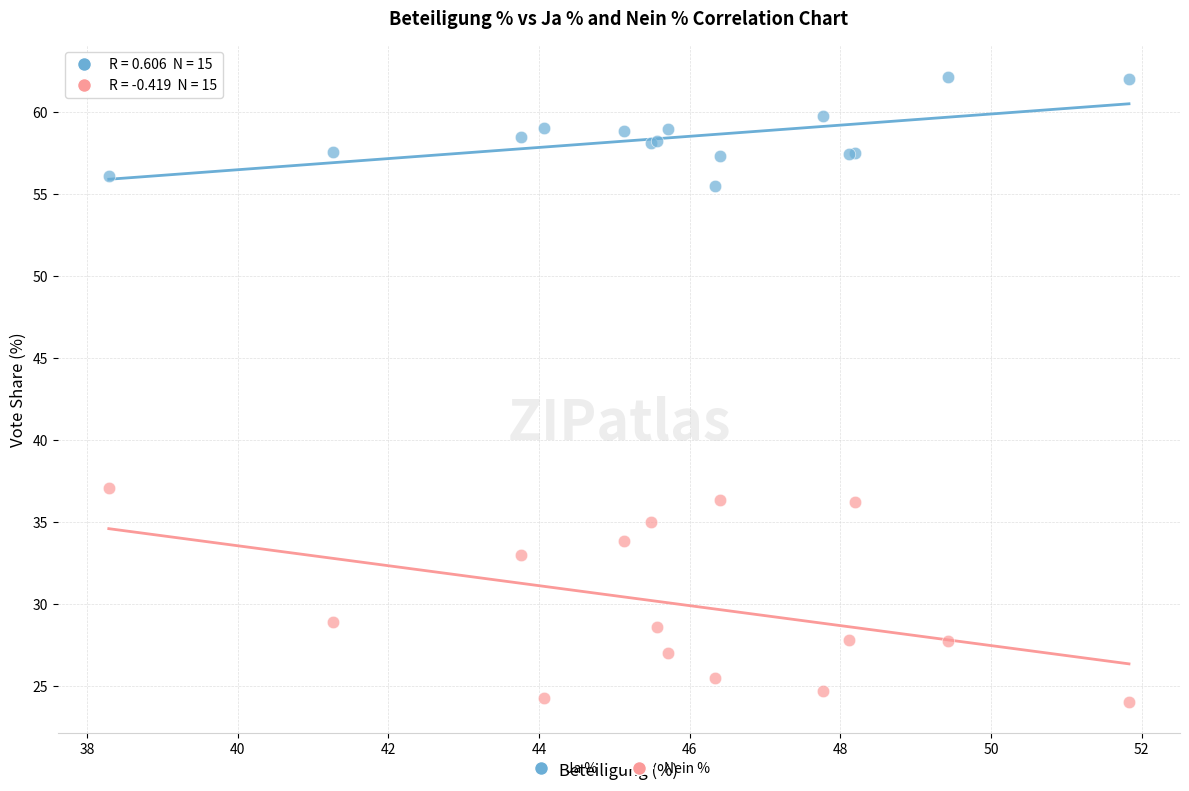

Which series contains the lowest Y value?

Nein %